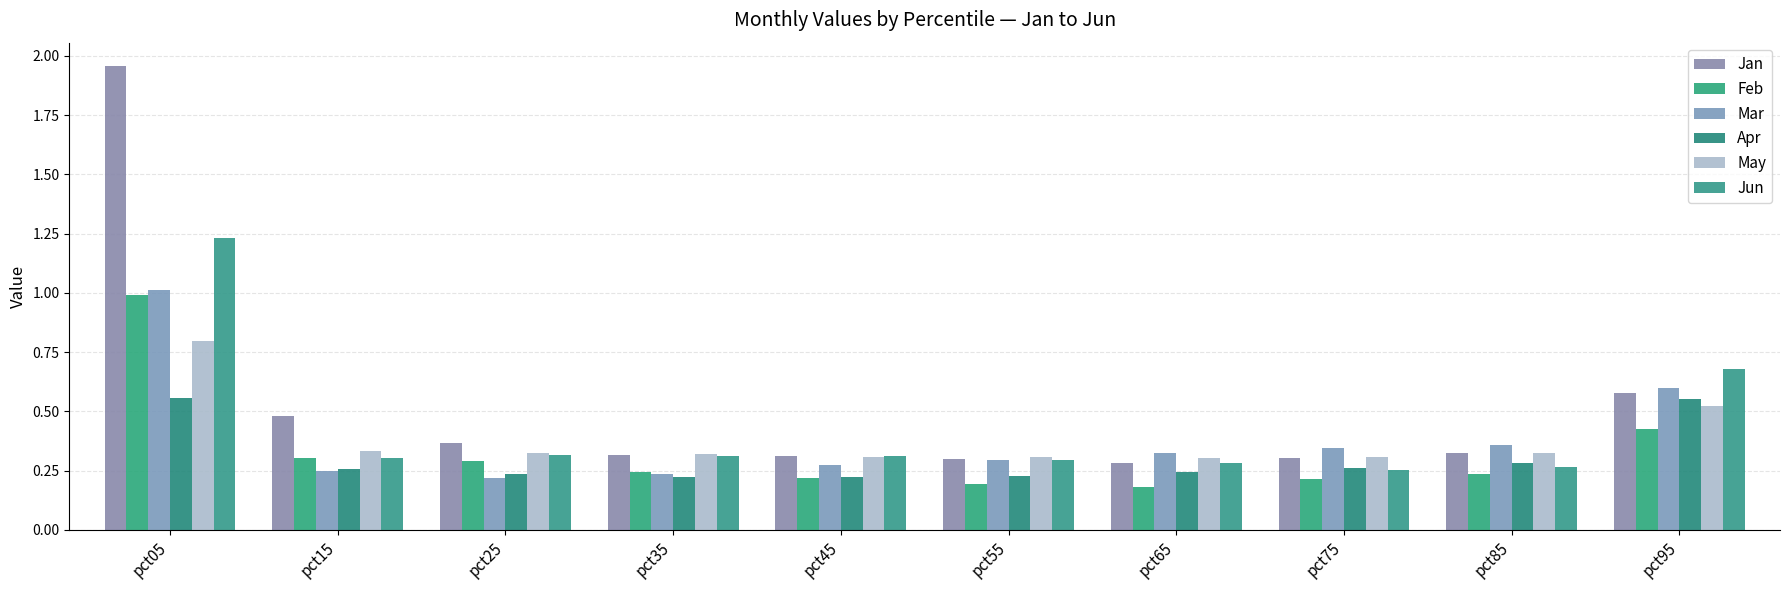

What are all the series names shown in the legend?

Jan, Feb, Mar, Apr, May, Jun